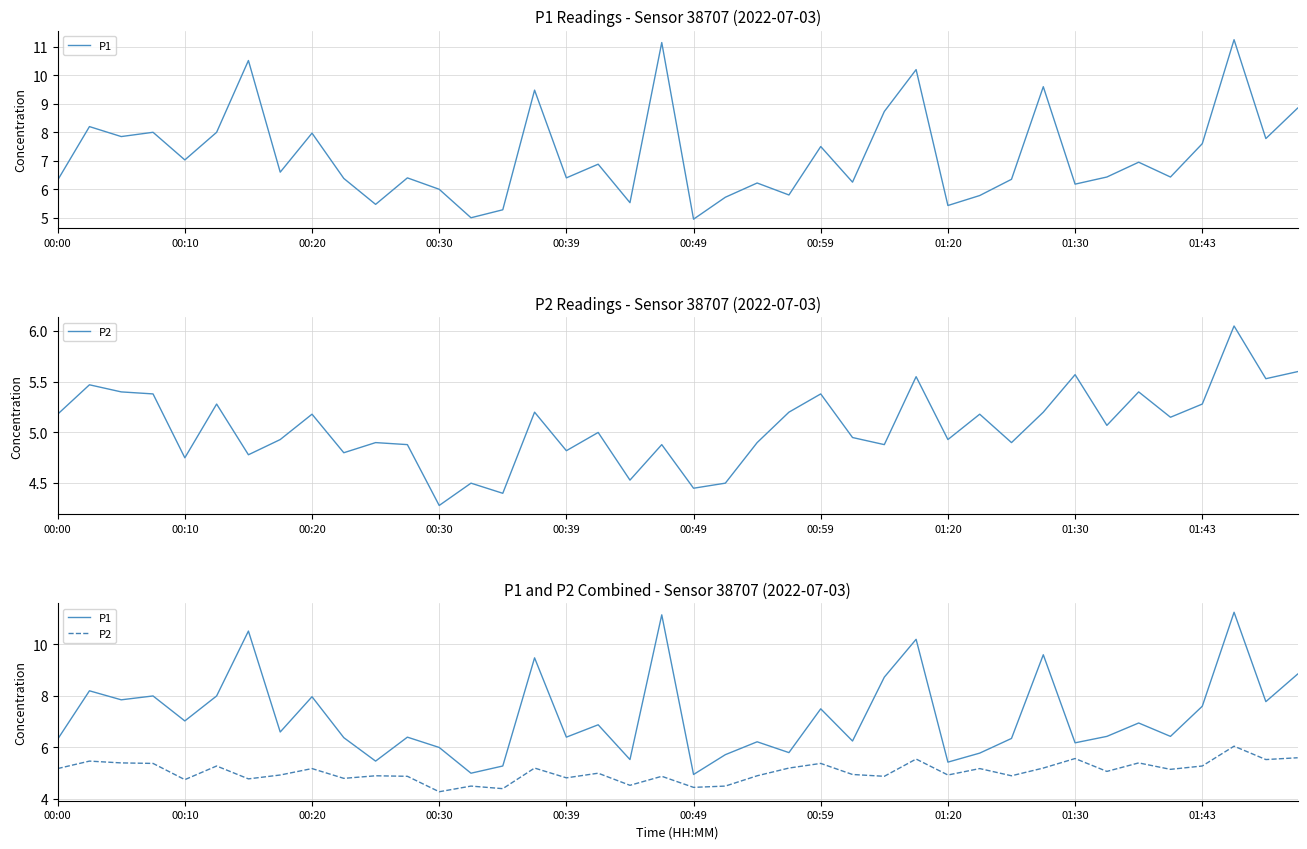

True or false: P2 and P1 cross at least once.

False